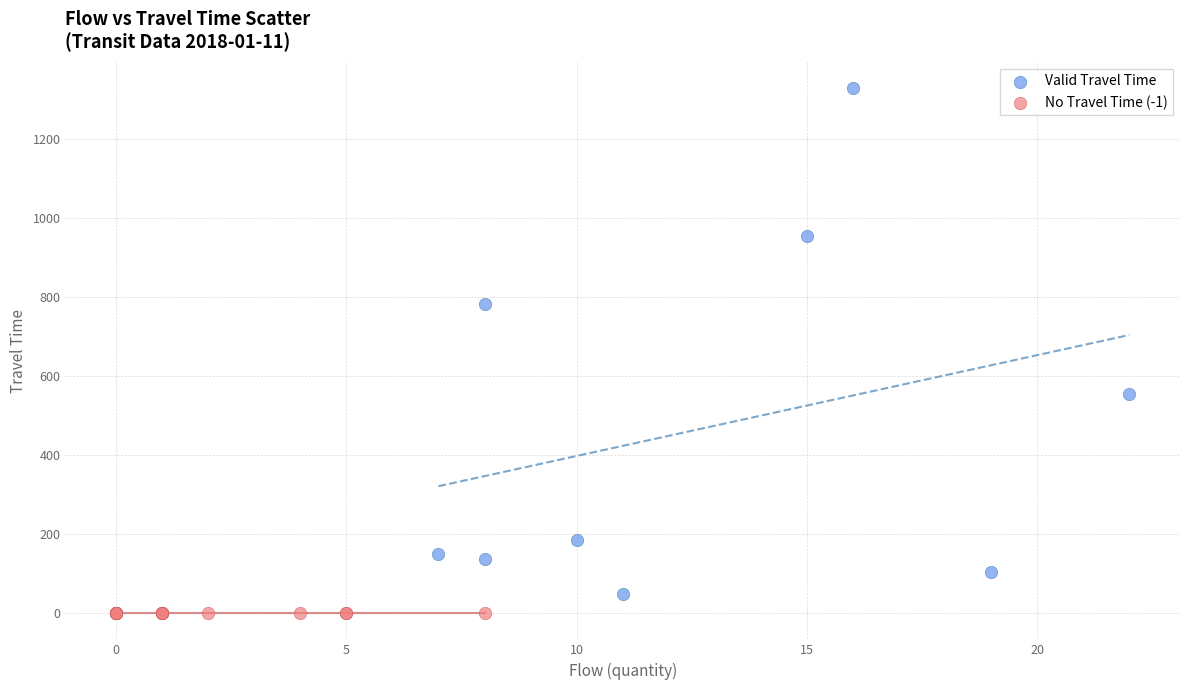

Which series reaches the maximum Y coordinate?

Valid Travel Time